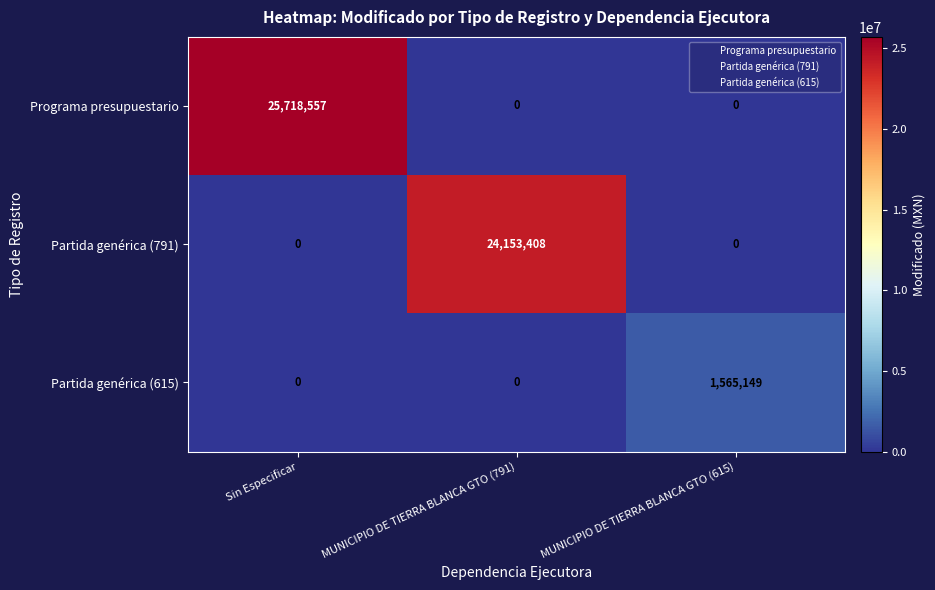

The Programa presupuestario series shows 0 at MUNICIPIO DE TIERRA BLANCA GTO (791). True or false?

True